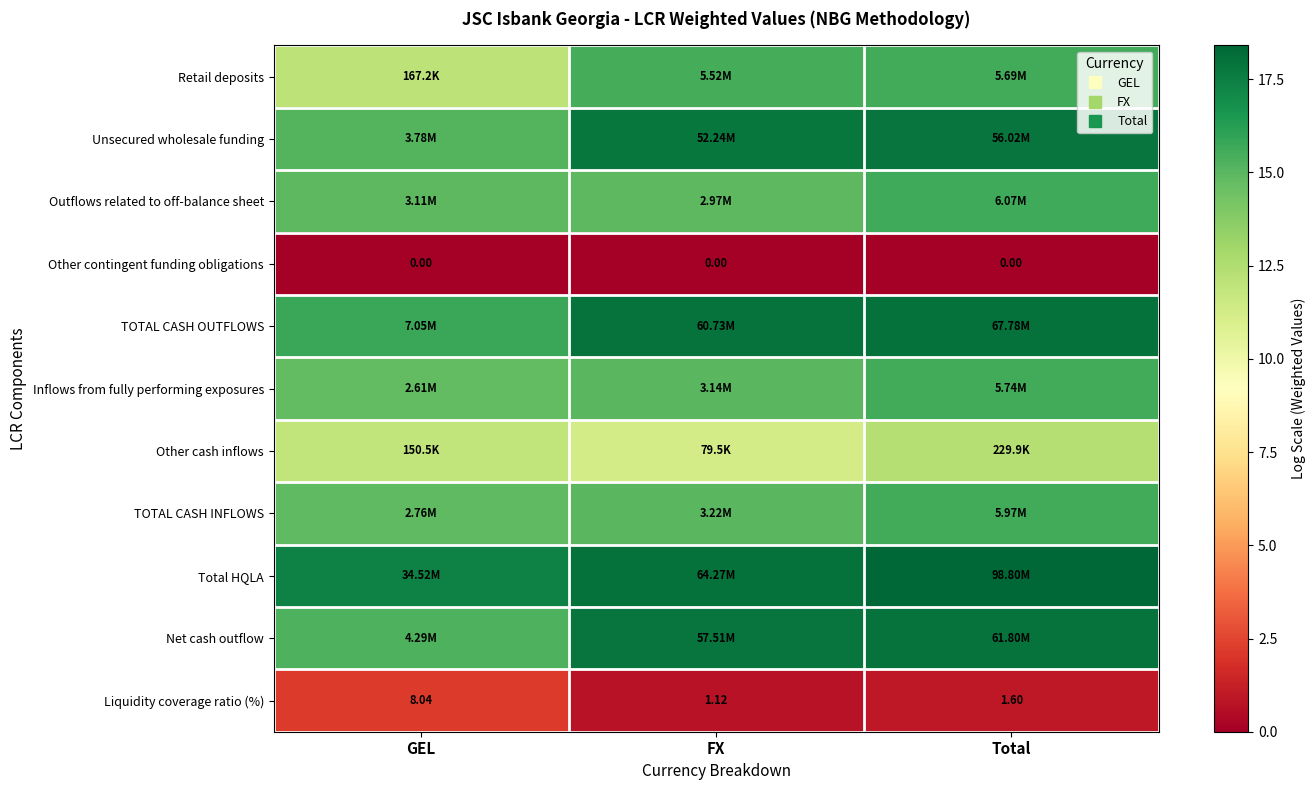

Rank the series by their maximum value, from highest to lowest.

Total HQLA, TOTAL CASH OUTFLOWS, Net cash outflow, Unsecured wholesale funding, Outflows related to off-balance sheet, TOTAL CASH INFLOWS, Inflows from fully performing exposures, Retail deposits, Other cash inflows, Liquidity coverage ratio (%), Other contingent funding obligations